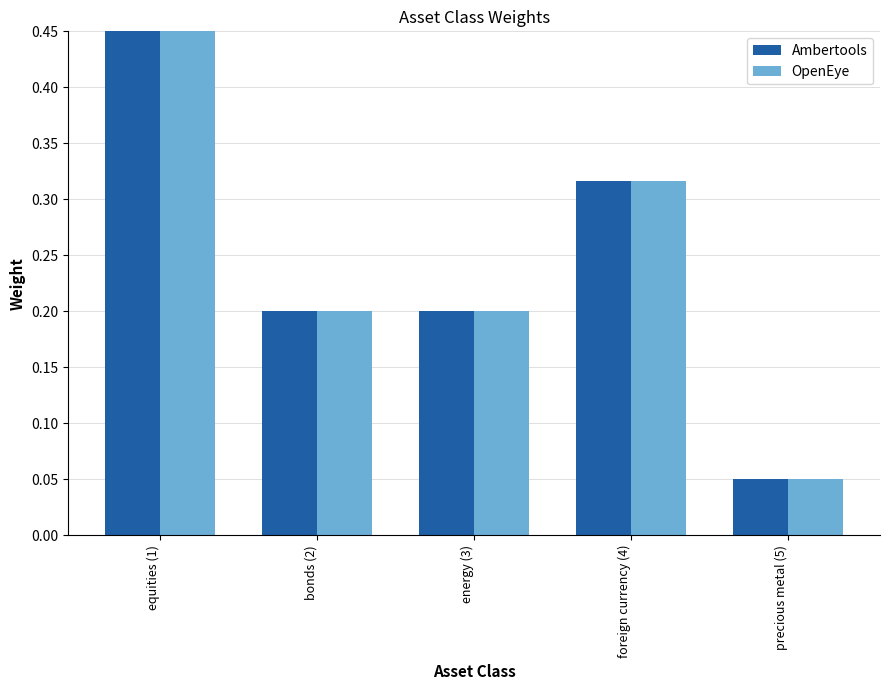

Where is Ambertools nearest to the value 0?

precious metal (5)